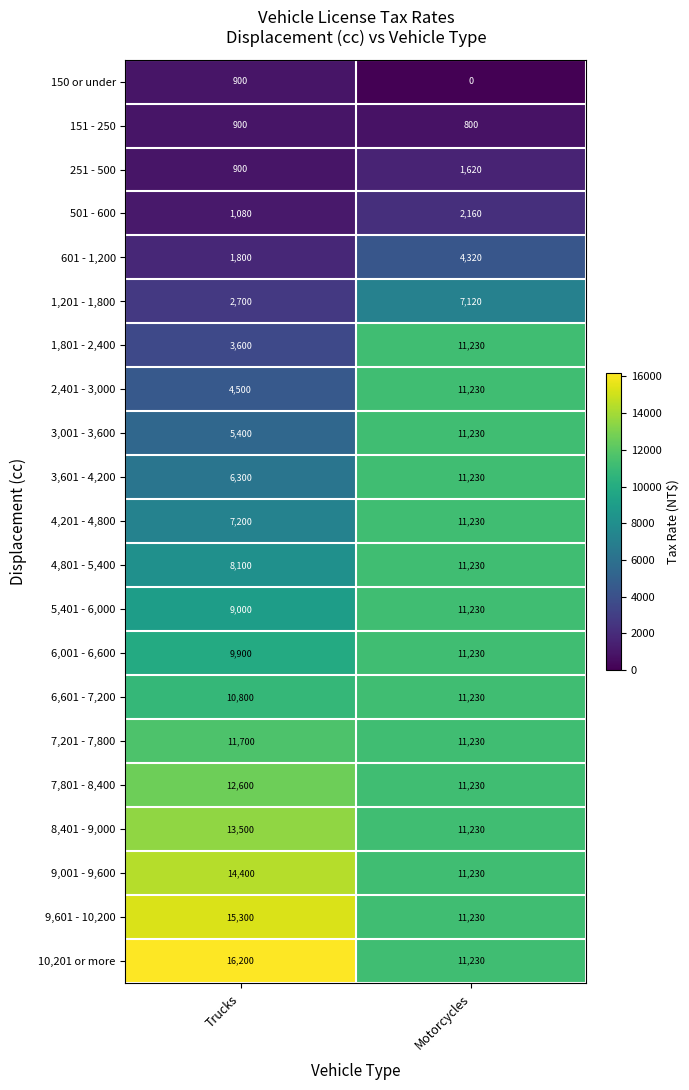

What is the maximum value shown in the chart?

16200